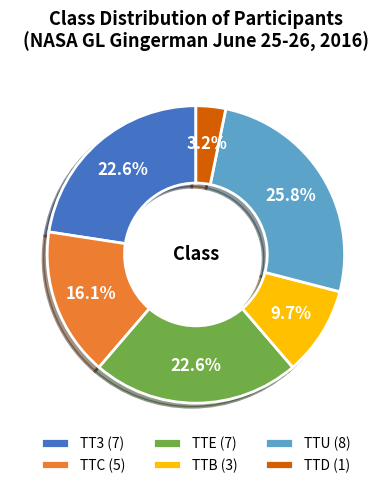

Between TTC (5) and TTE (7), which is larger?

TTE (7)